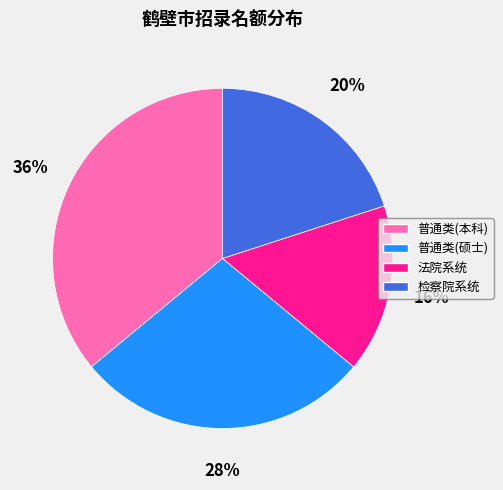

Which category has the smallest portion of the pie?

法院系统